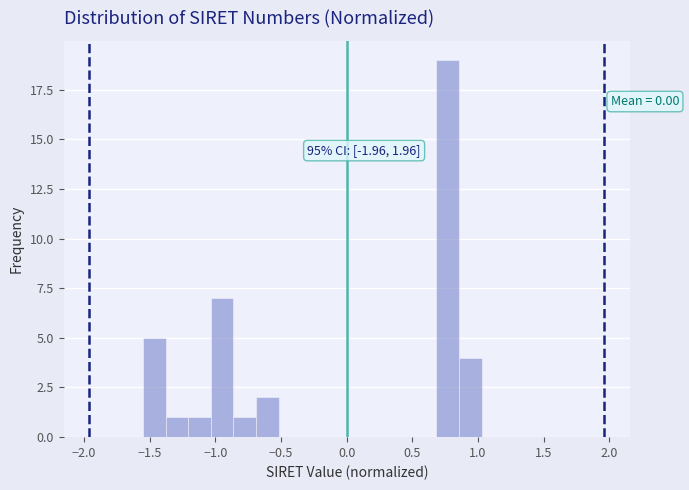

Around what value on the x-axis is the tallest bar? Give the approximate position of its centre, as read against the axis.

0.75